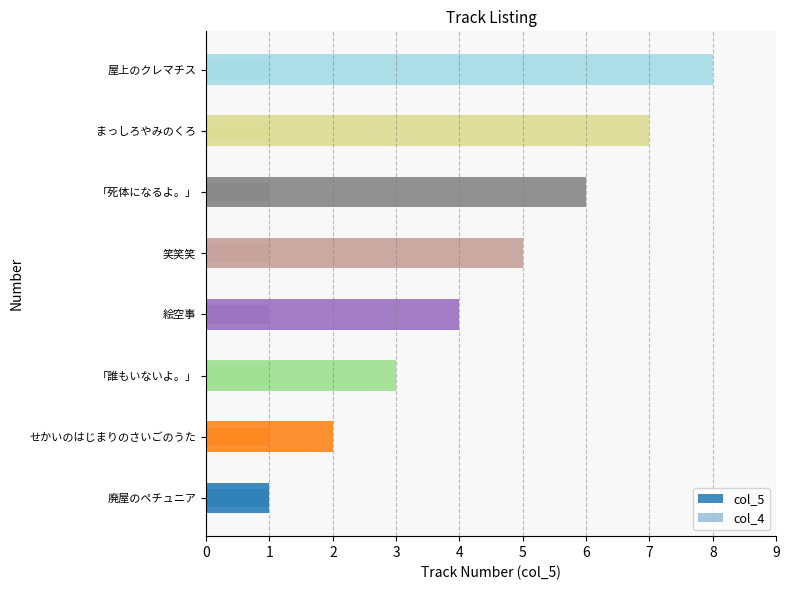

Is the value of col_5 at 3 greater than the value of col_4 at 5?

Yes